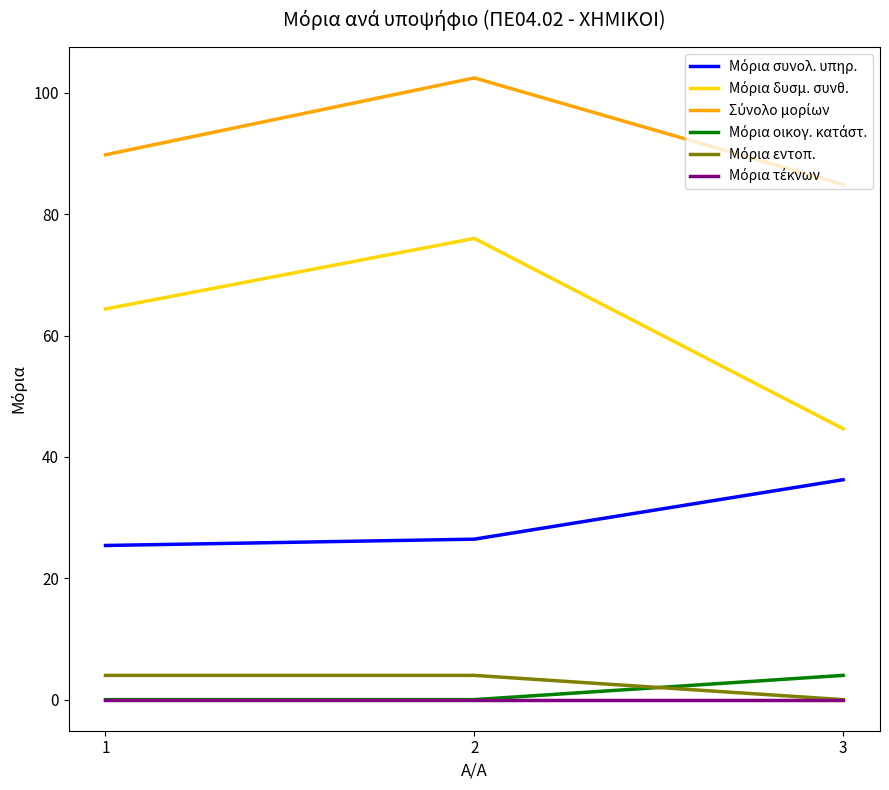

What is the spread (max minus min) of values at 1?

89.8